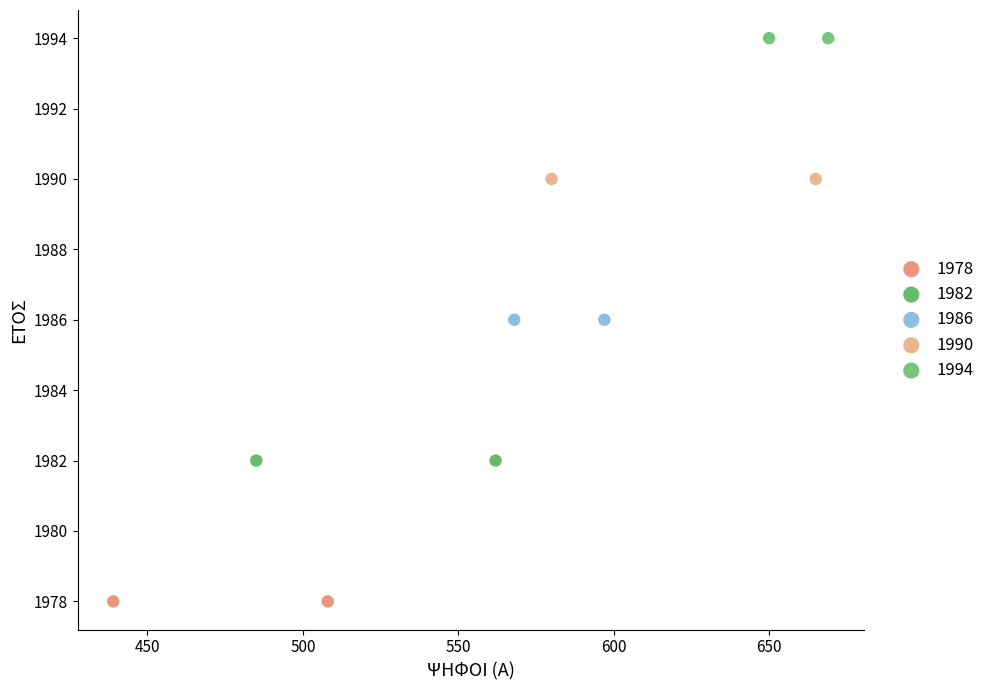

Which series reaches the minimum Y coordinate?

1978